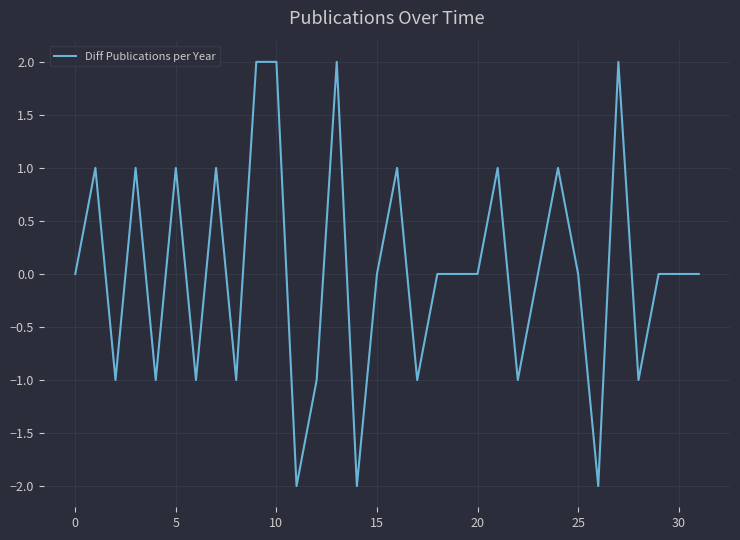

What is the difference between the maximum and minimum values?

4